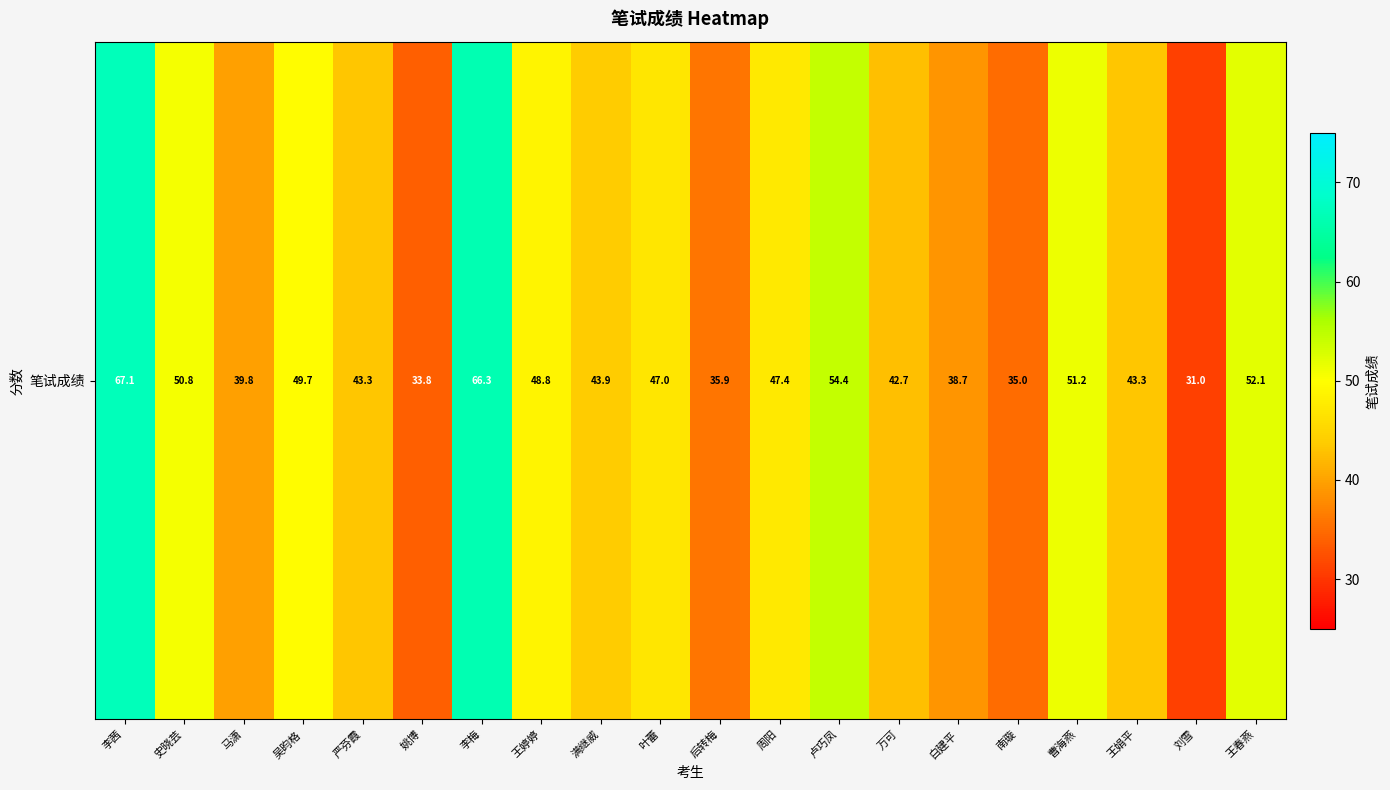

Is it true that the value at 王婷婷 is 81.7?

False